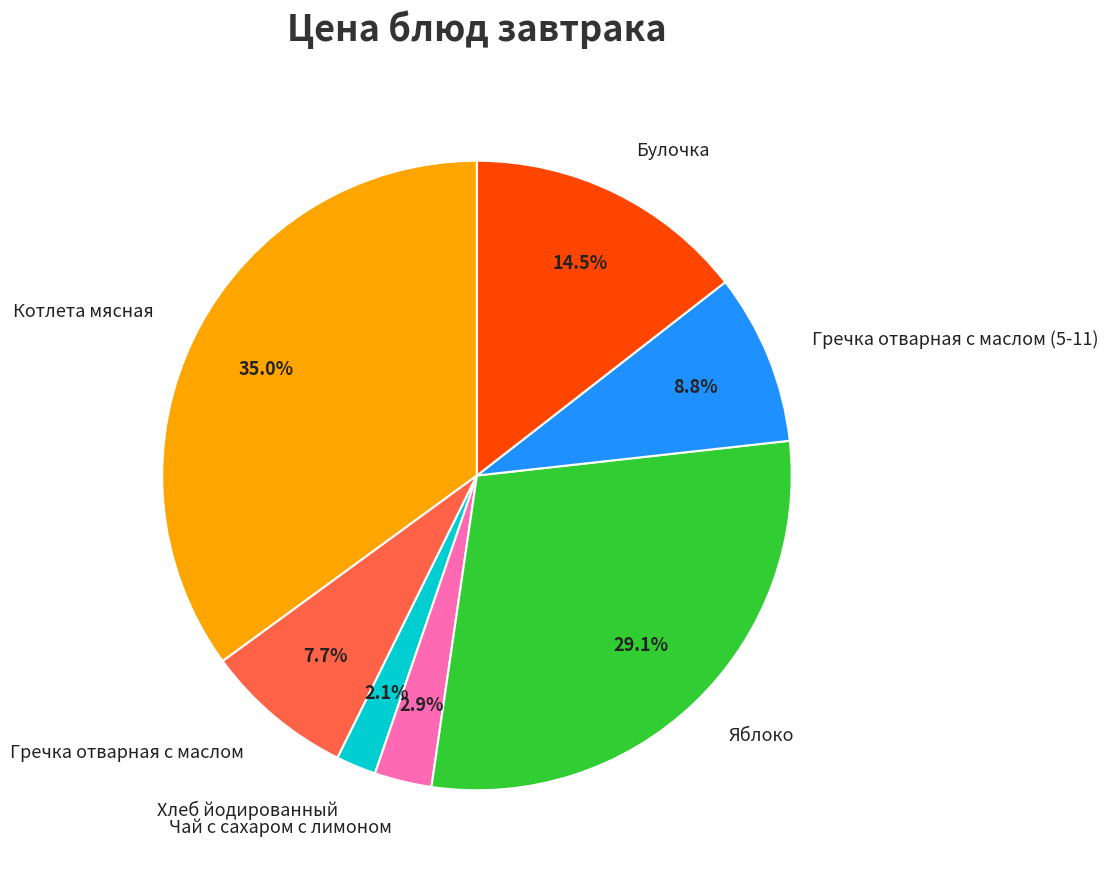

Which slice is the largest?

Котлета мясная